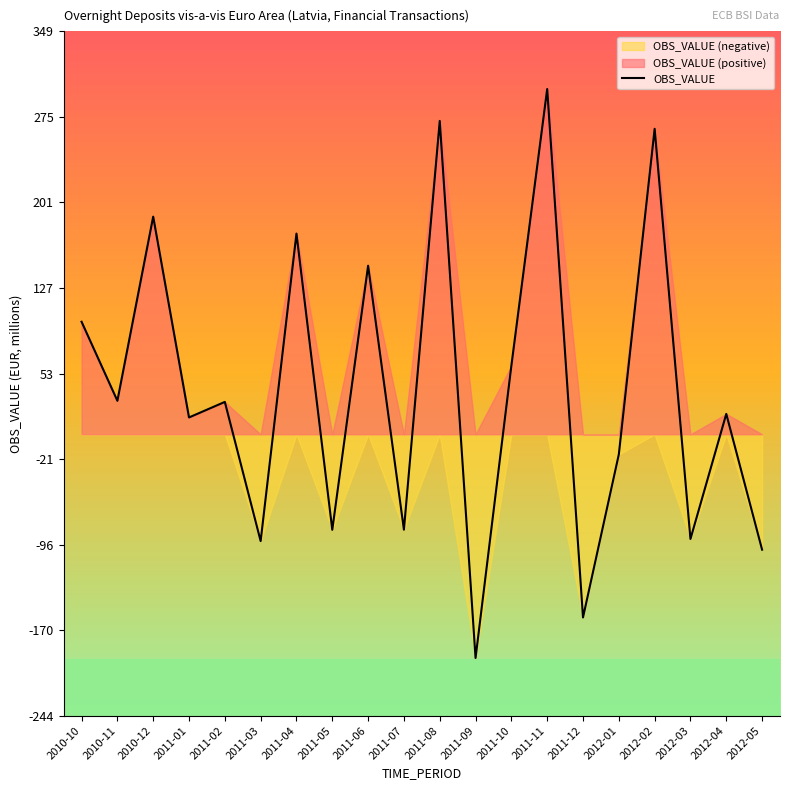

True or false: the data has more than 0 interior local peaks.

True